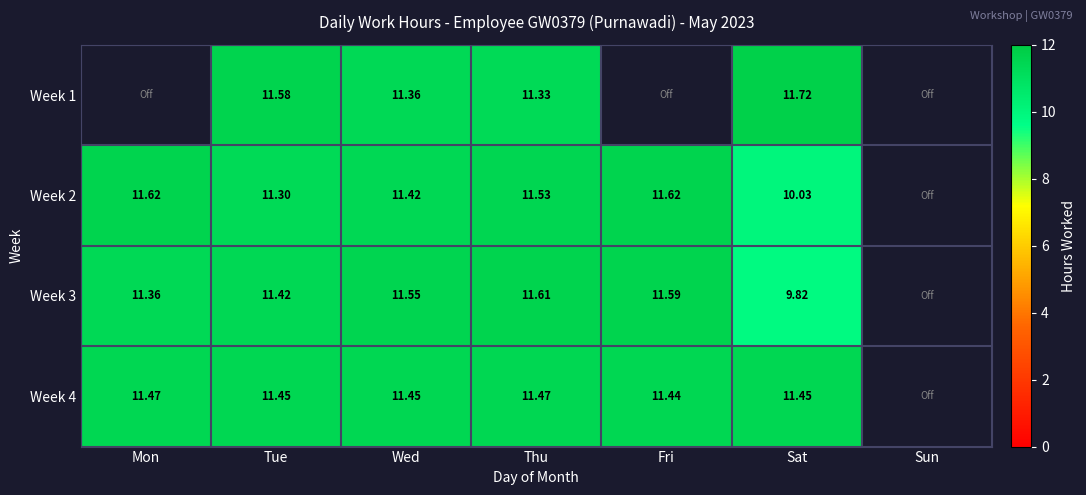

Which series has the widest spread of values?

Week 3